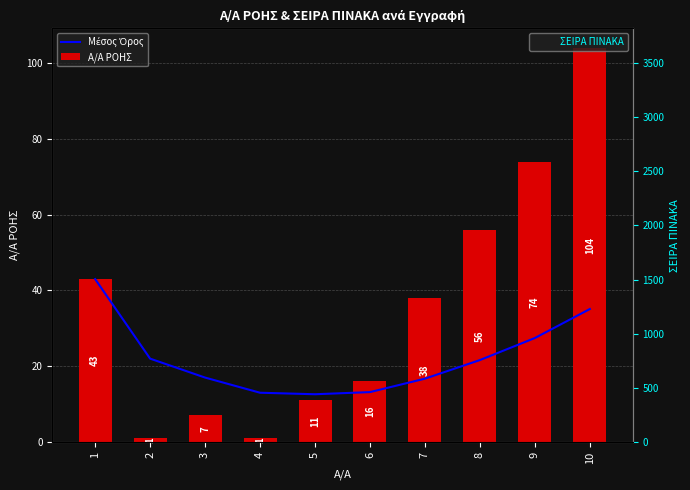

Rank the series at 9 from lowest to highest value.

Μέσος Όρος, Α/Α ΡΟΗΣ, ΣΕΙΡΑ ΠΙΝΑΚΑ